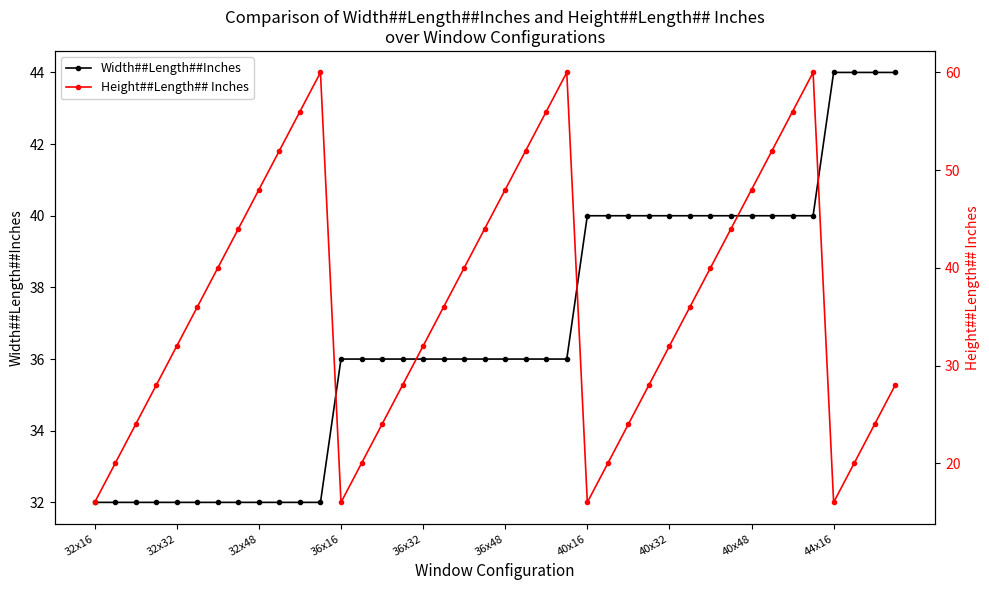

What is the lowest value of the Width##Length##Inches series?

32